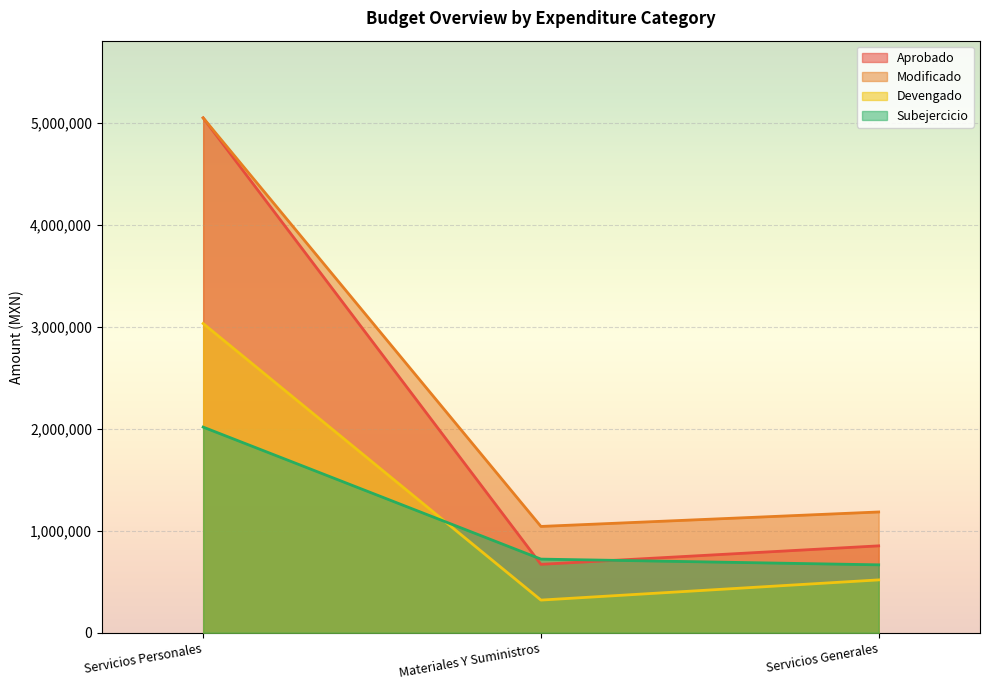

What is the difference between the highest and lowest values at Materiales Y Suministros?

722739.4